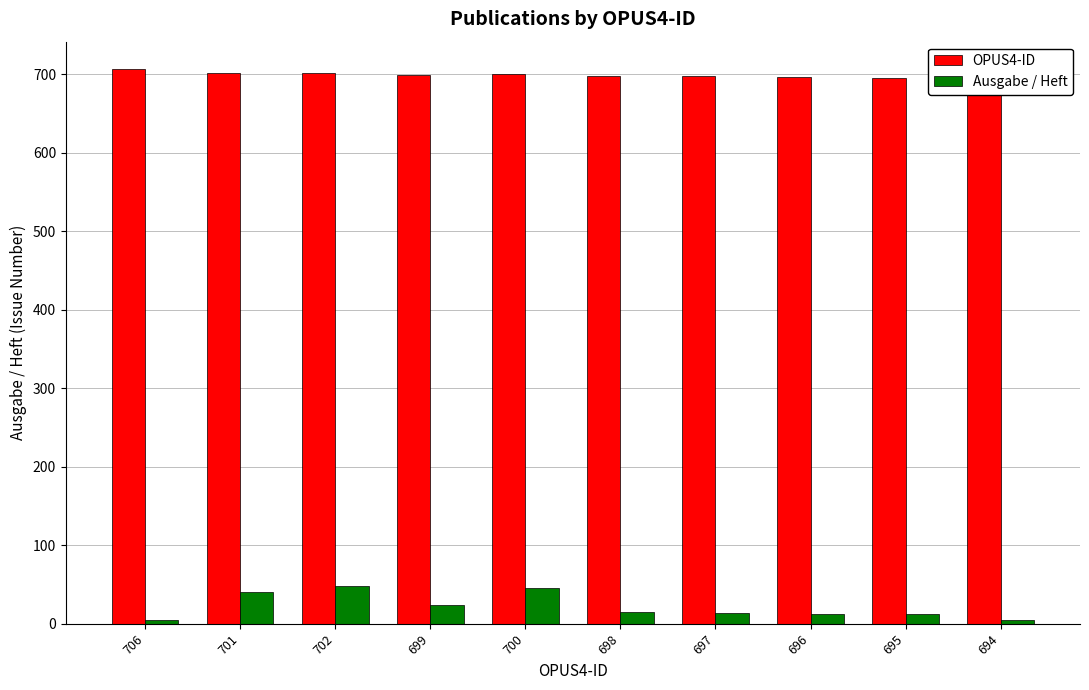

Rank the series by their average value, from lowest to highest.

Ausgabe / Heft, OPUS4-ID